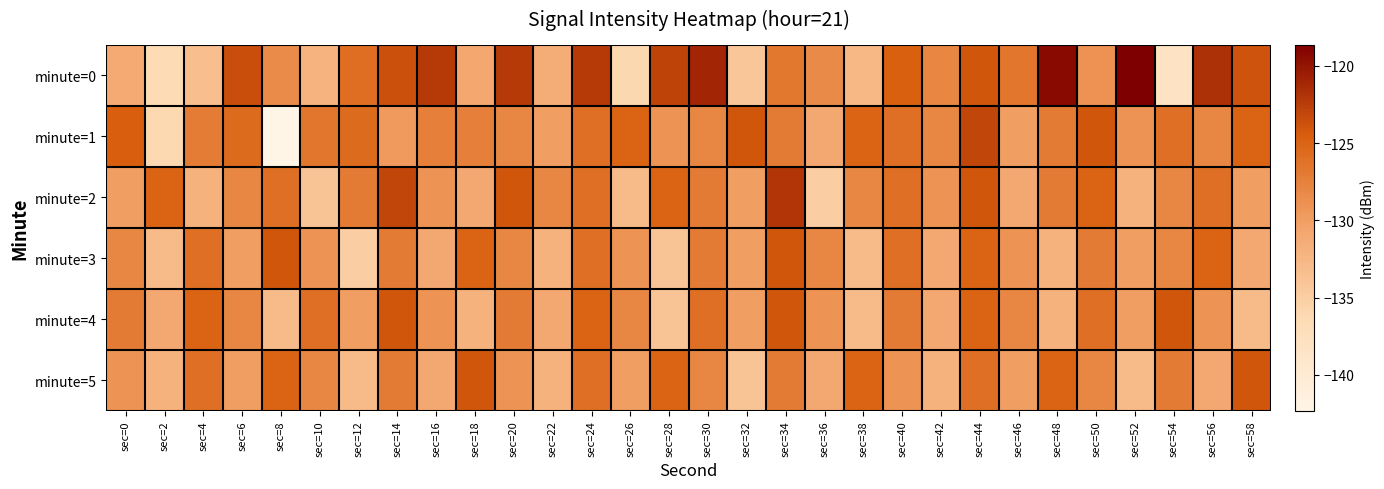

Between sec=4 and sec=30, which series saw the biggest shift?

minute=0